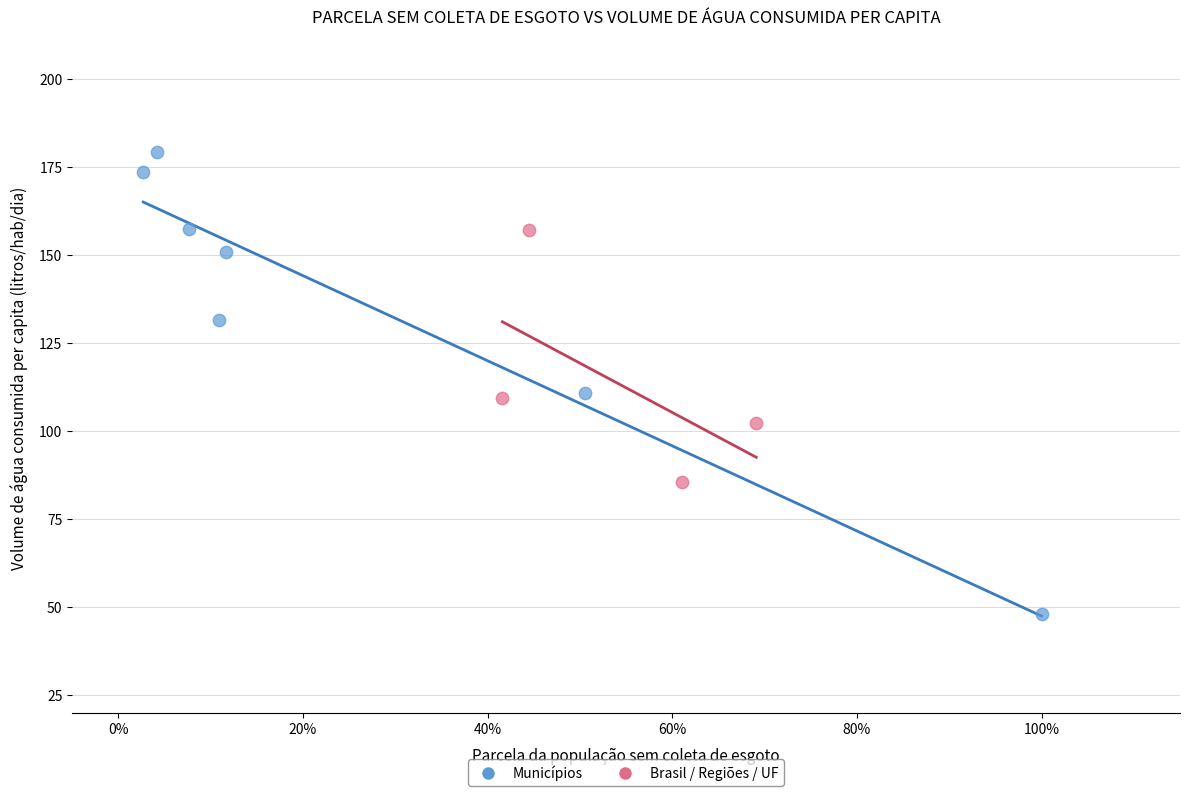

Which series contains the highest Y value?

Municípios